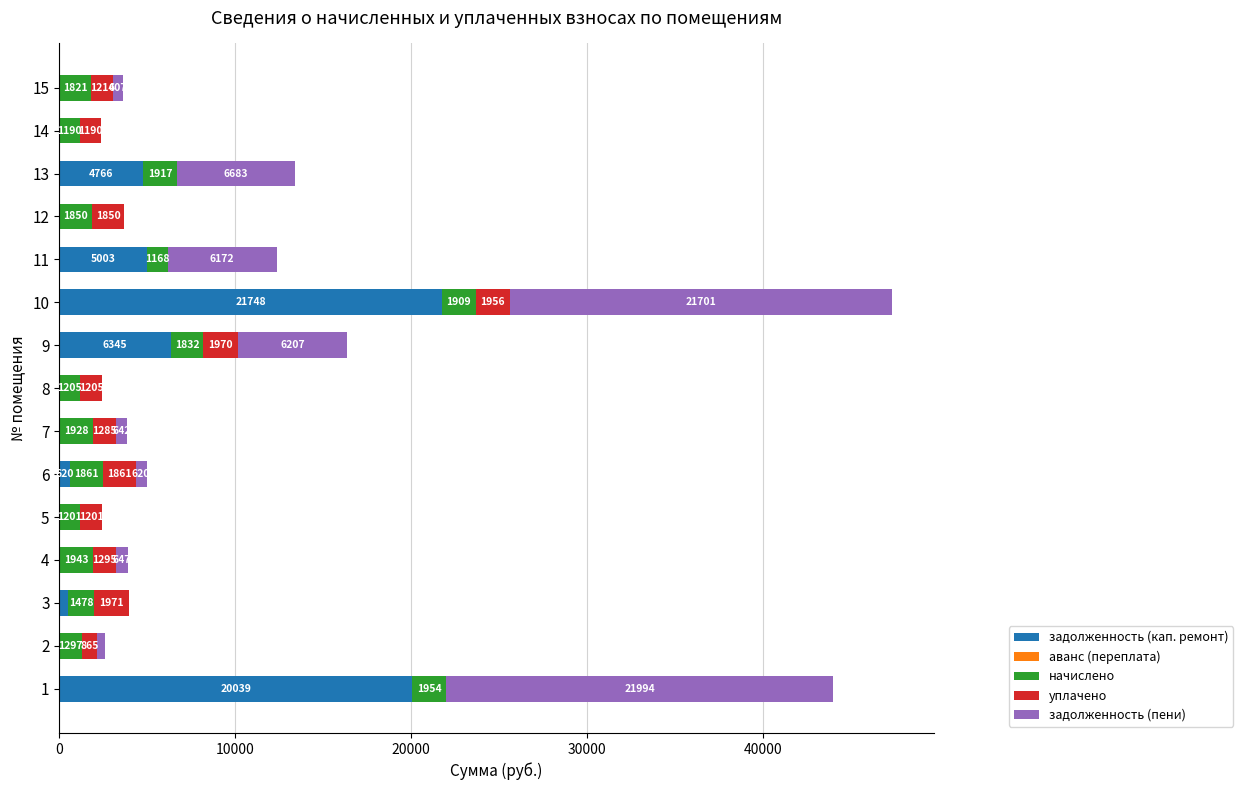

At which category is the sum across all series the highest?

10